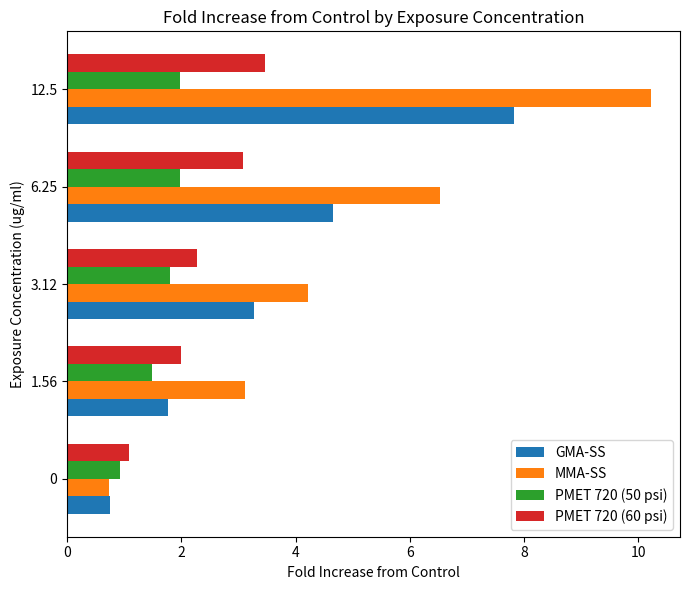

What are all the series names shown in the legend?

GMA-SS, MMA-SS, PMET 720 (50 psi), PMET 720 (60 psi)